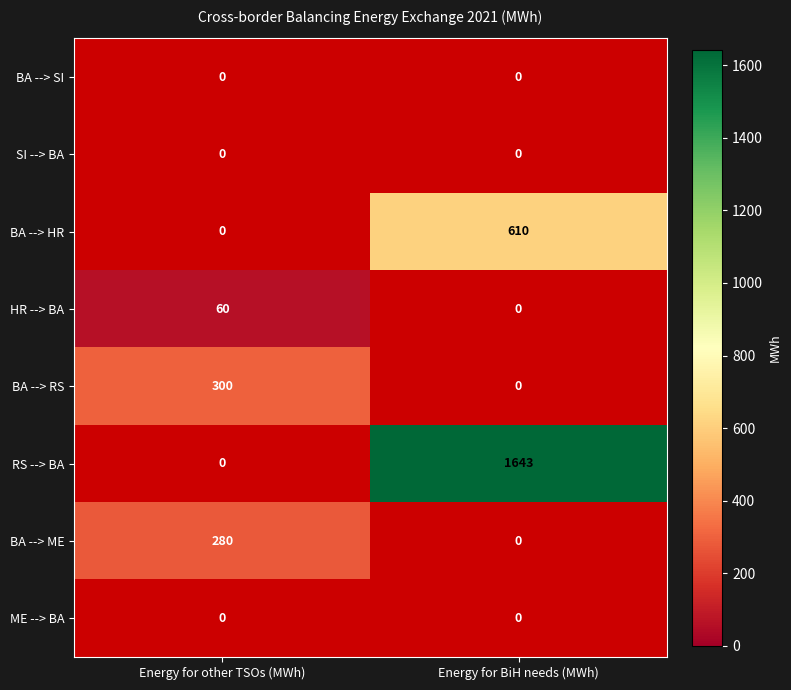

True or false: BA --> ME has a value of 177 at Energy for other TSOs (MWh).

False